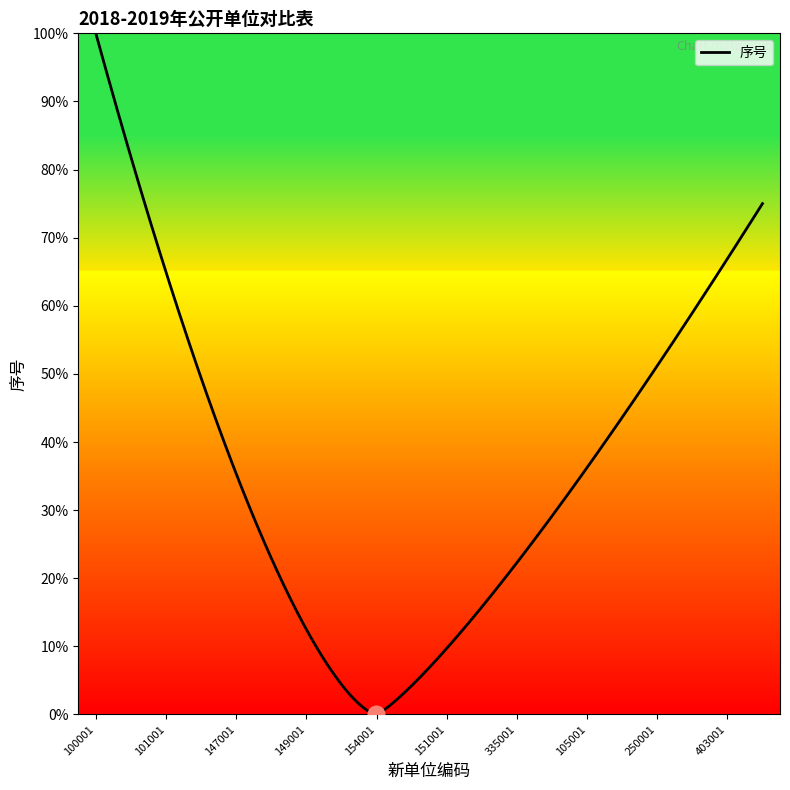

Does the chart have visible grid lines?

No